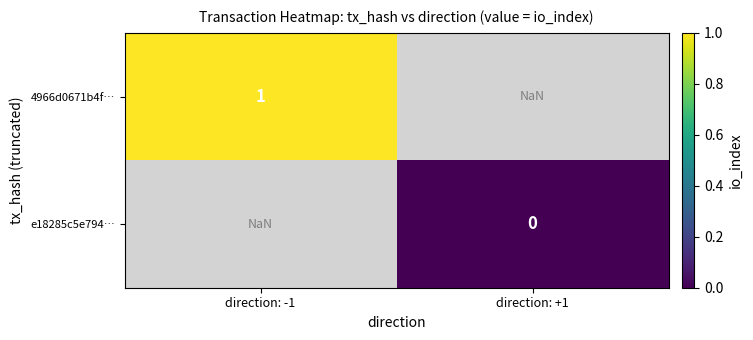

The value of 4966d0671b4f… at direction: -1 is 1.0. True or false?

True